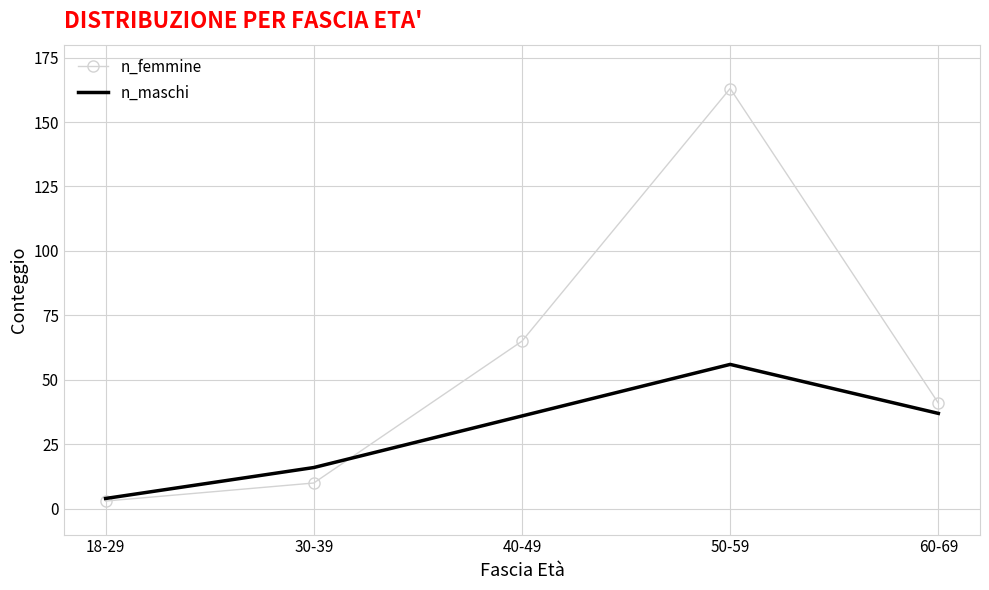

How many distinct data groups are displayed?

2